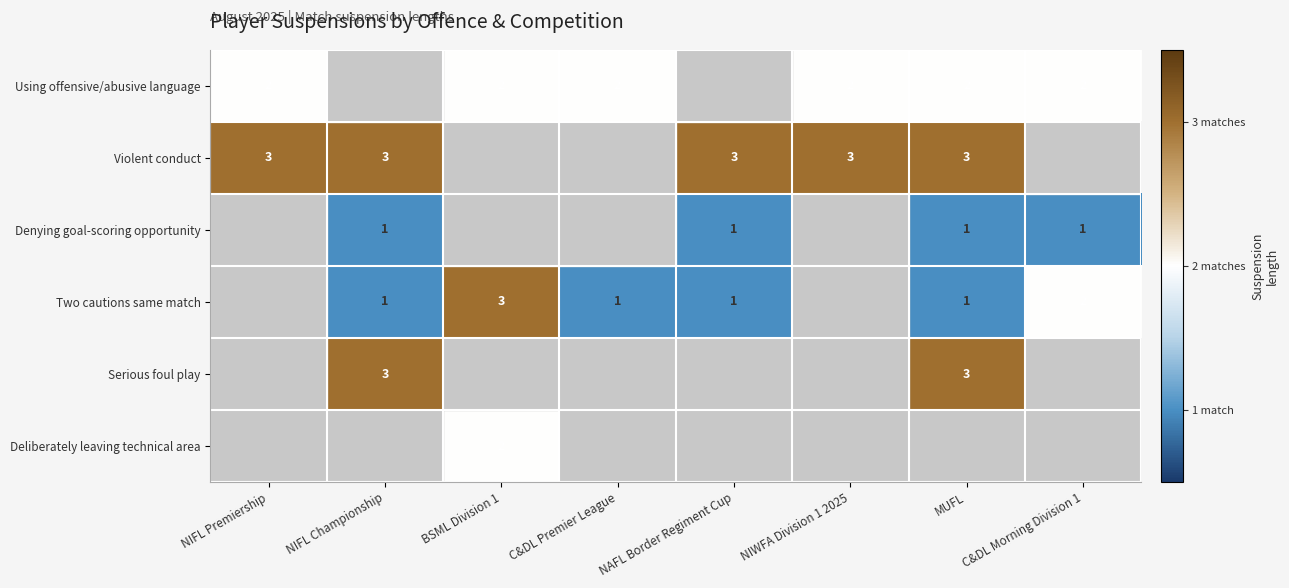

Is the value of Two cautions same match at NIFL Championship greater than the value of Using offensive/abusive language at NIFL Premiership?

No